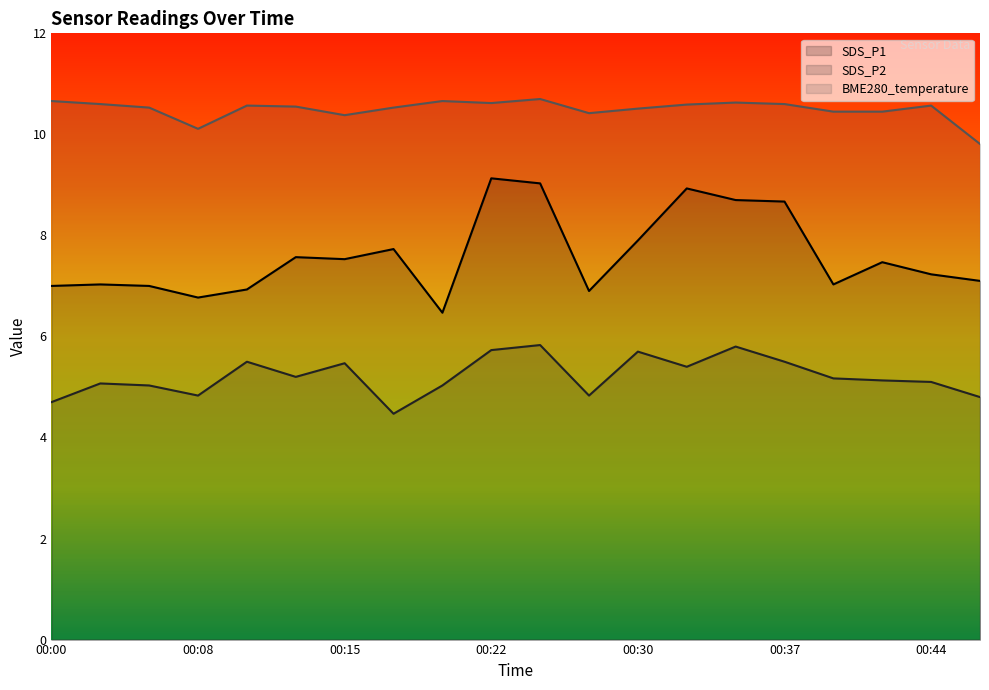

Is it true that BME280_temperature equals 10.4 at 00:42?

True